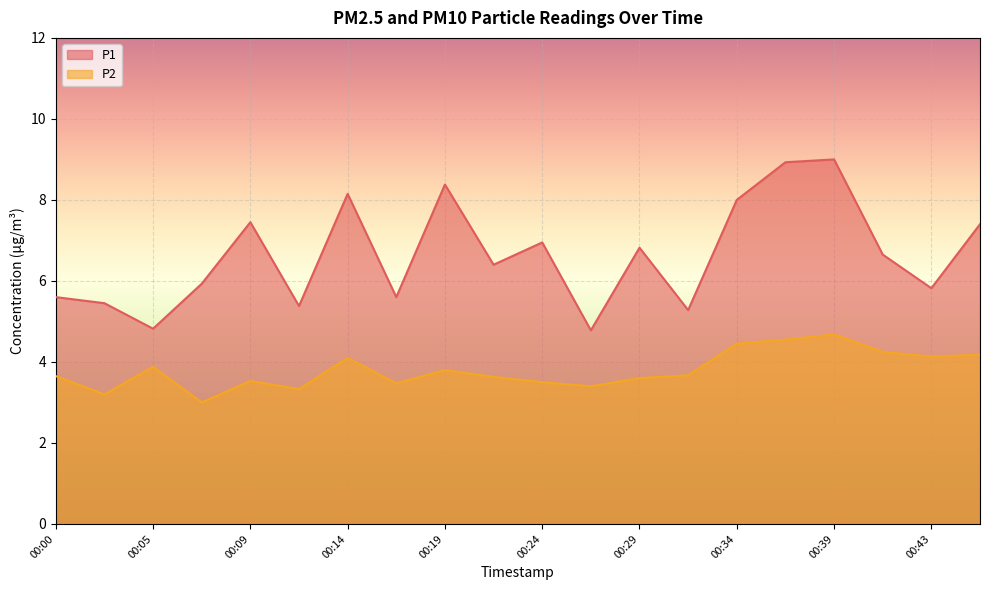

What is the value of the P2 point at the 18th from the left?

4.2